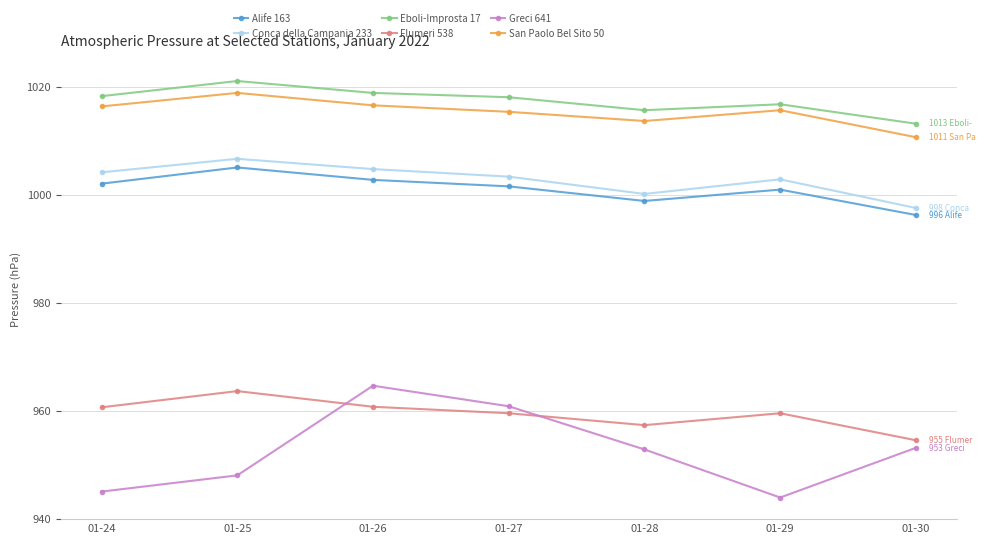

What is the minimum value shown in the chart?

944.0